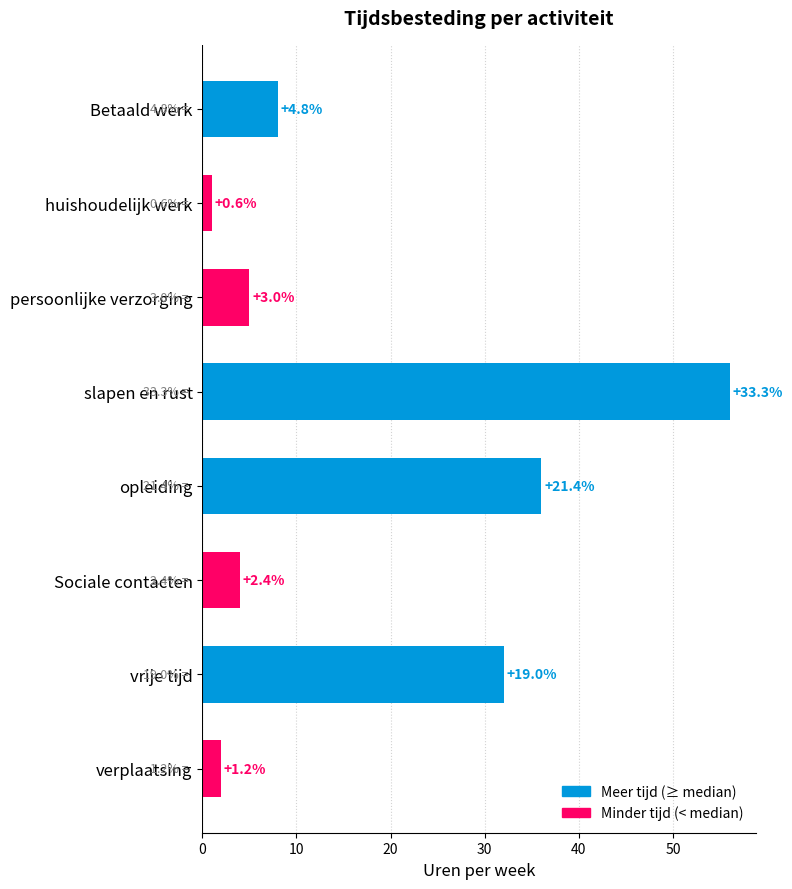

Are the bars grouped side by side (vs. stacked)?

No